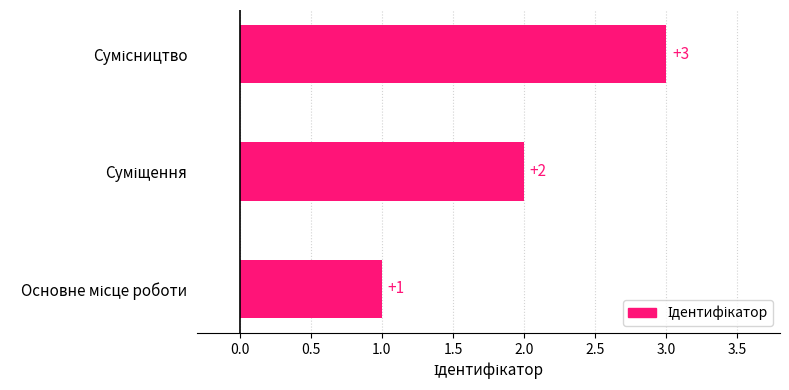

Count the values in the range 1 to 3.

3